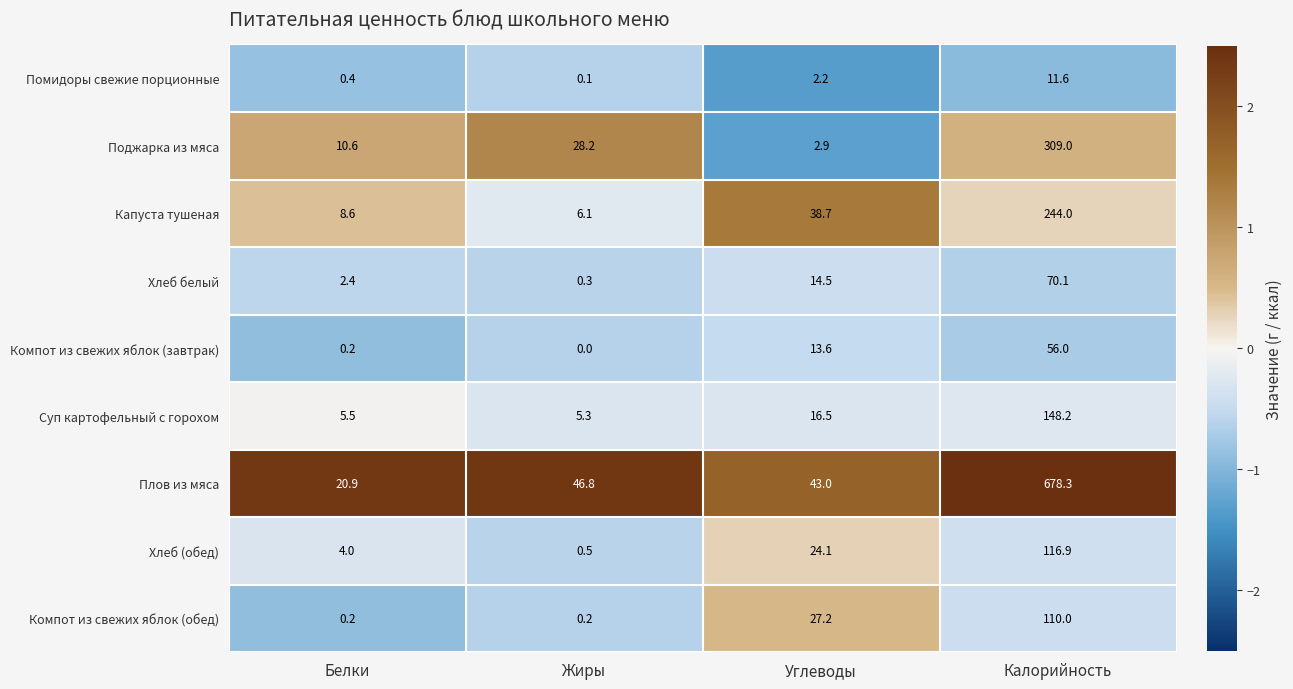

At which category does the chart reach its minimum across all series?

Жиры